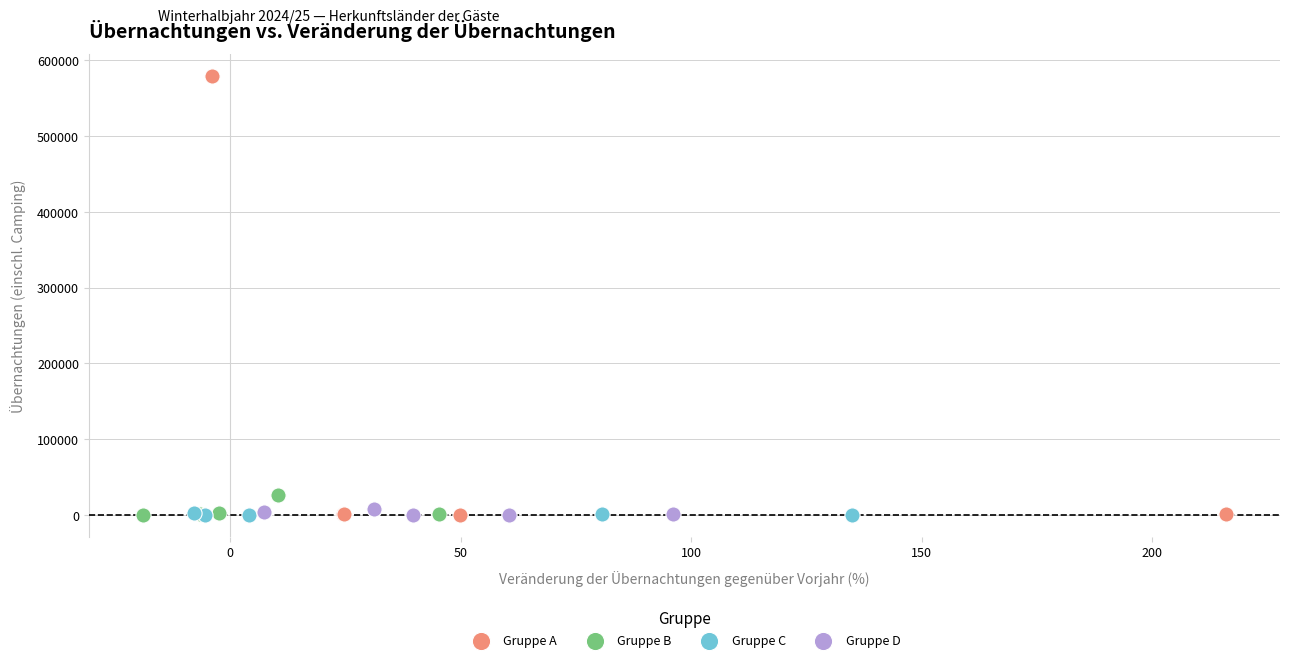

Which series contains the highest Y value?

Gruppe A